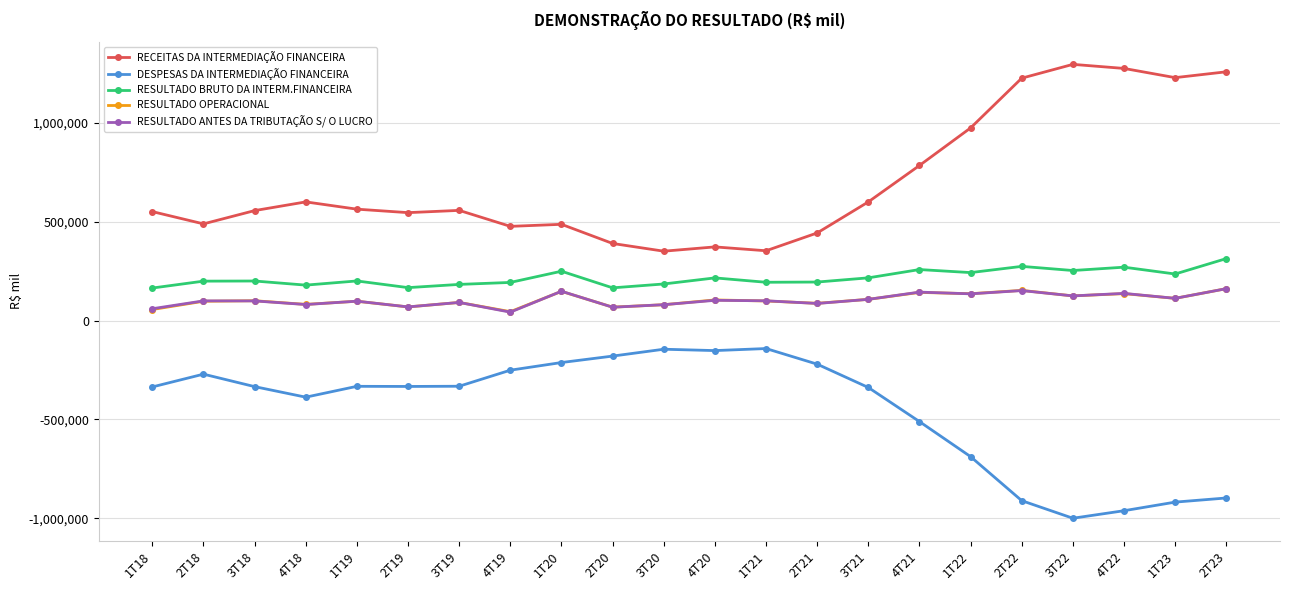

Is this an area chart (filled region under the line)?

No